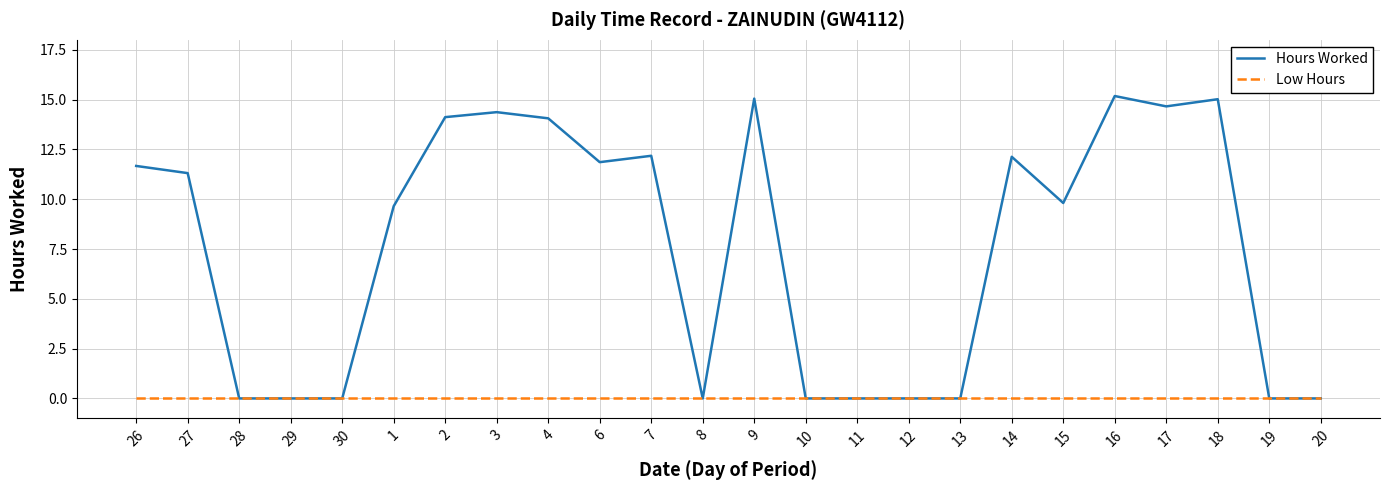

What are all the series names shown in the legend?

Hours Worked, Low Hours